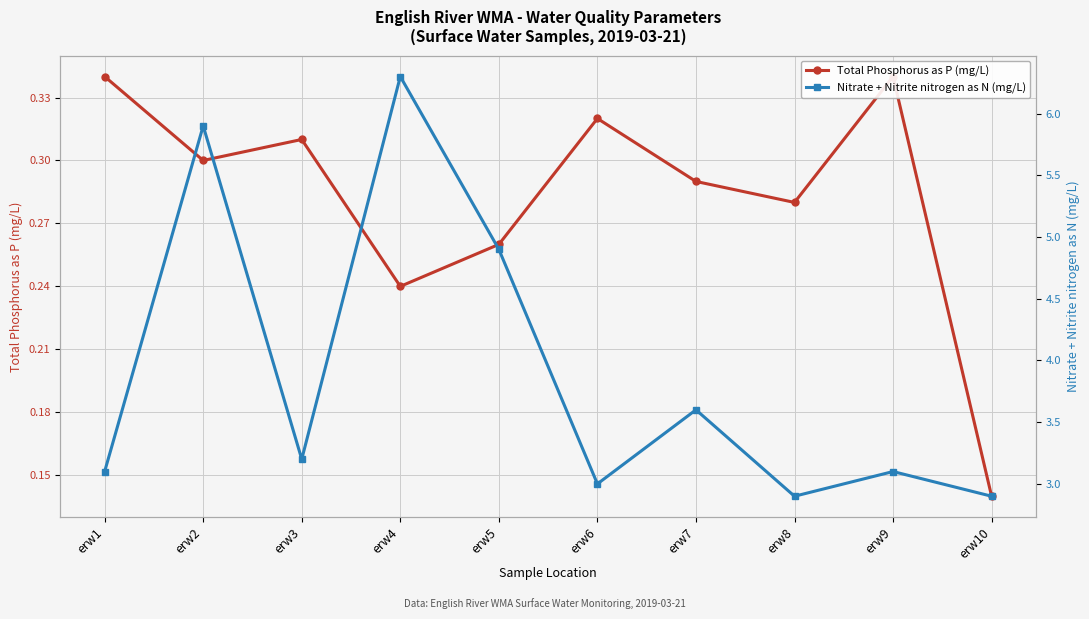

What is the difference between the second highest and minimum values in the Total Phosphorus as P (mg/L) series?

0.2